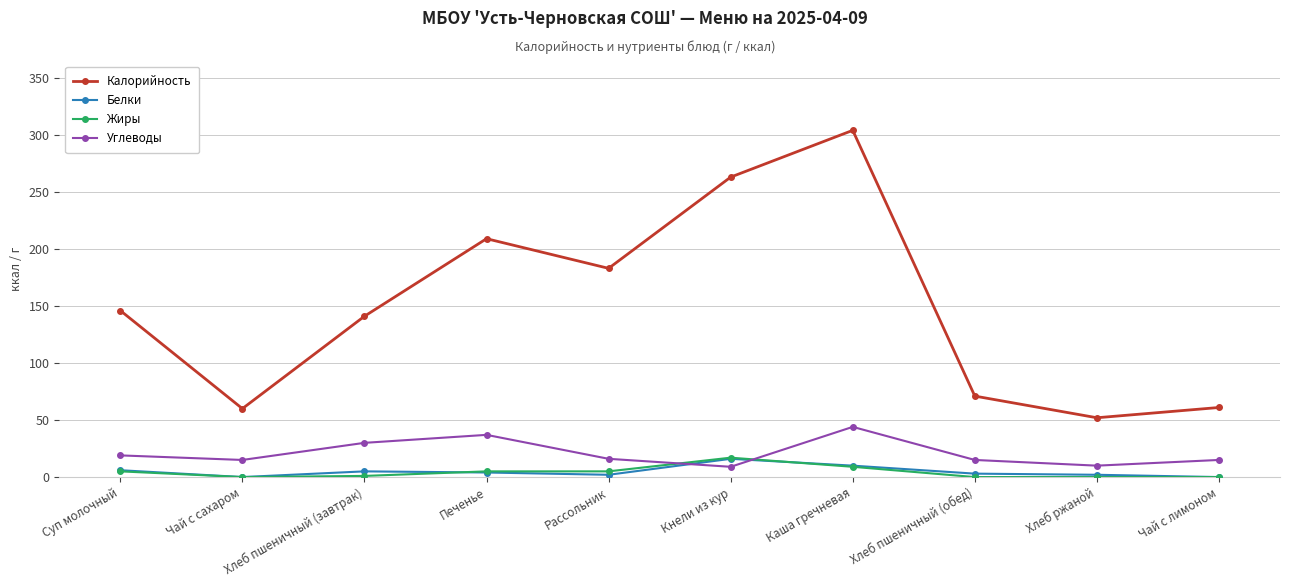

What are all the series names shown in the legend?

Калорийность, Белки, Жиры, Углеводы